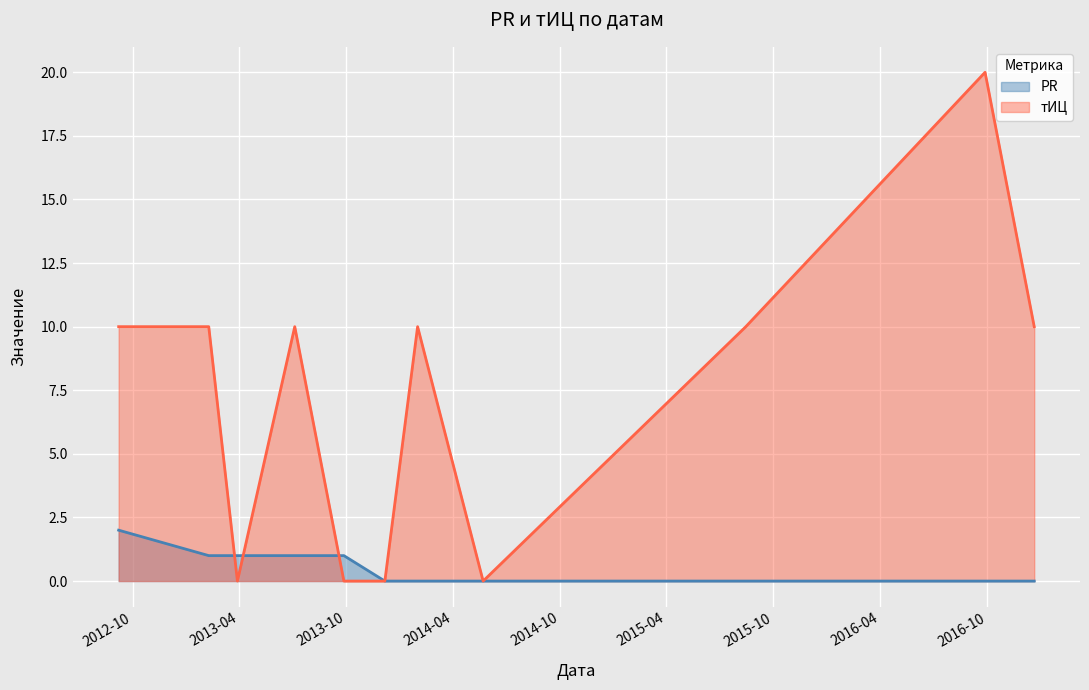

What is the sum of the PR values at 2013-02-08 and 2013-03-29?

2